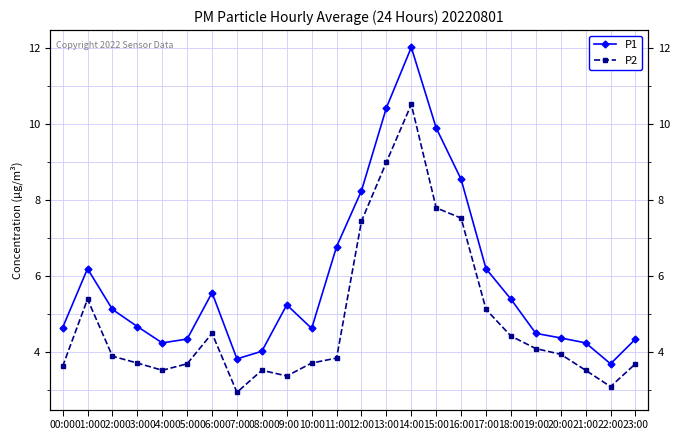

Reading left to right, transcribe all the data shown in this chart.

P1: 4.7	6.2	5.1	4.7	4.2	4.3	5.6	3.8	4.0	5.2	4.6	6.8	8.2	10.4	12.0	9.9	8.6	6.2	5.4	4.5	4.4	4.2	3.7	4.3
P2: 3.6	5.4	3.9	3.7	3.5	3.7	4.5	3.0	3.5	3.4	3.7	3.9	7.5	9.0	10.5	7.8	7.5	5.1	4.4	4.1	4.0	3.5	3.1	3.7